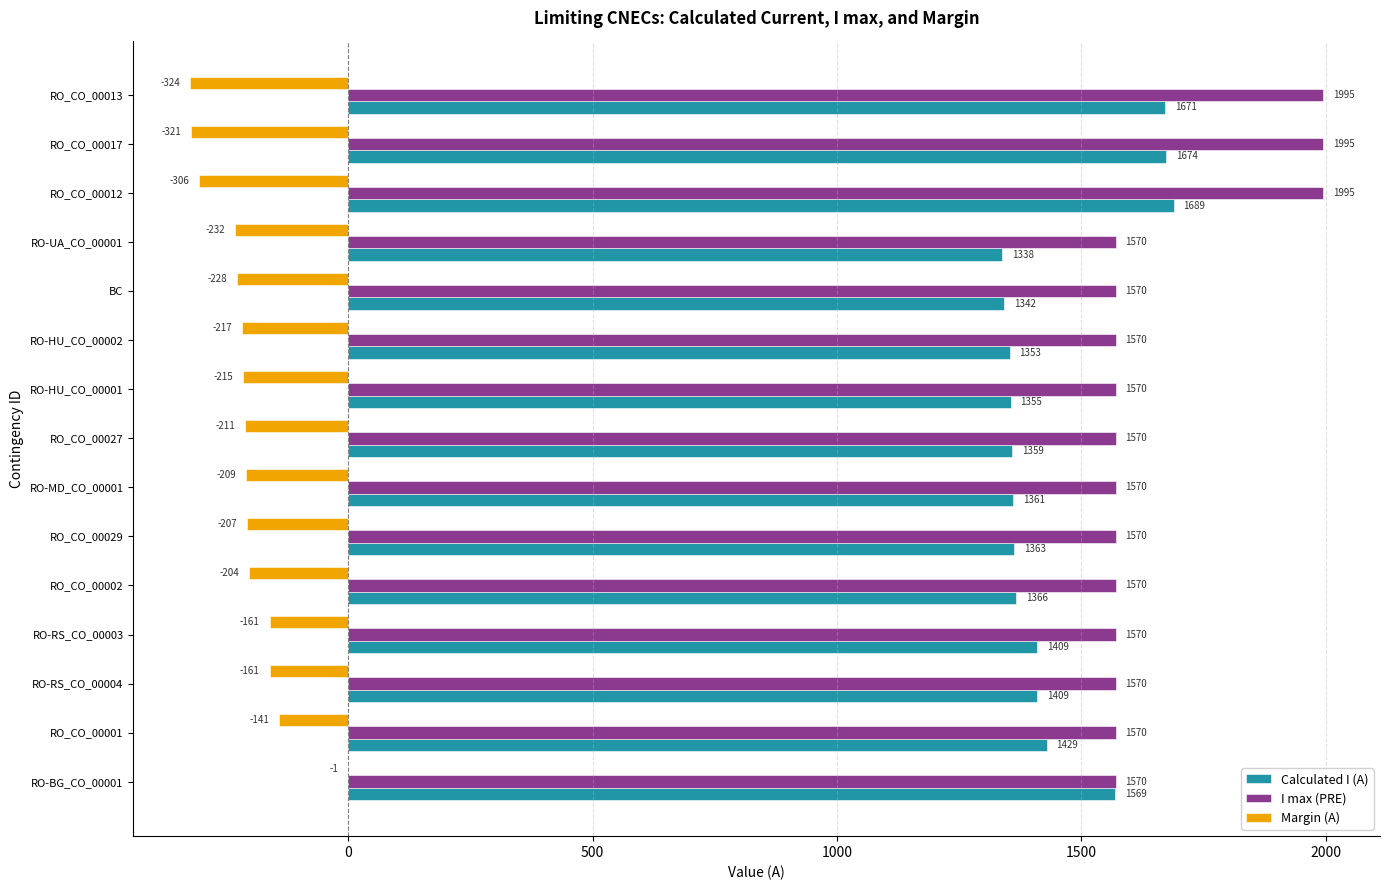

Between RO_CO_00027 and RO_CO_00012, which series saw the biggest shift?

I max (PRE)